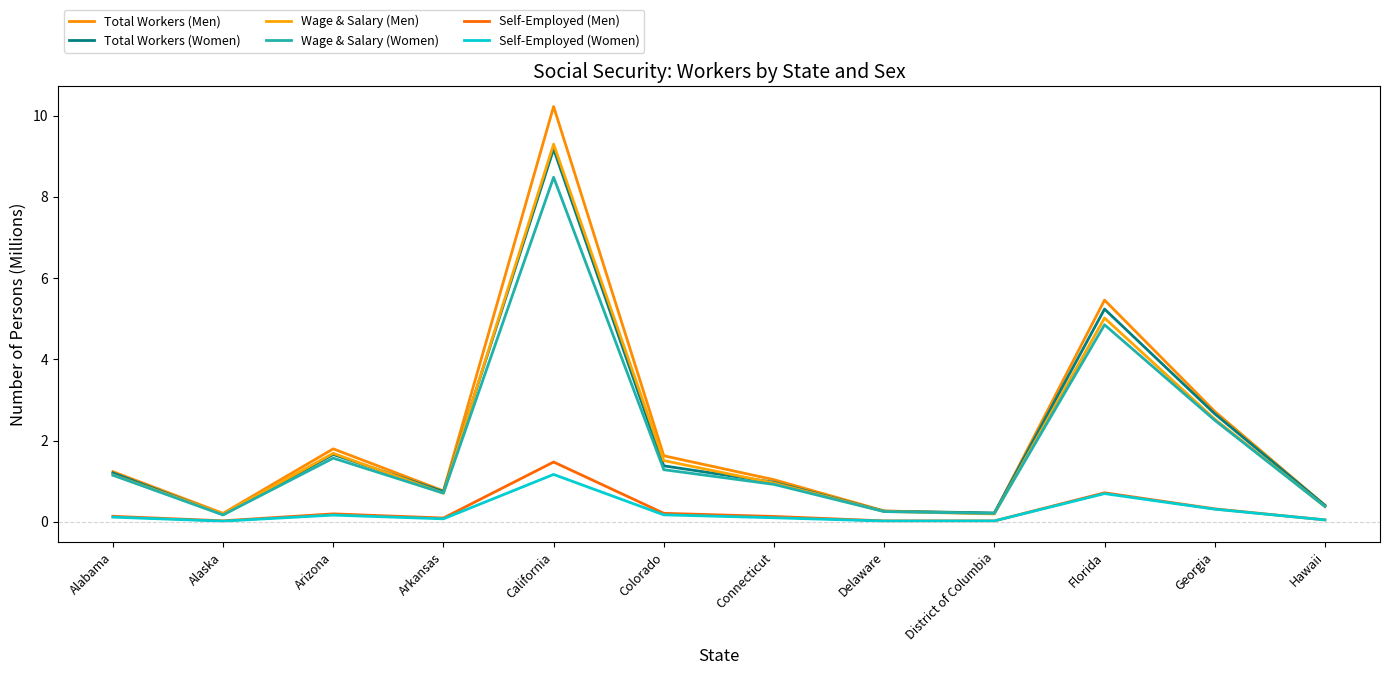

Which has a higher value, Delaware or Hawaii?

Hawaii